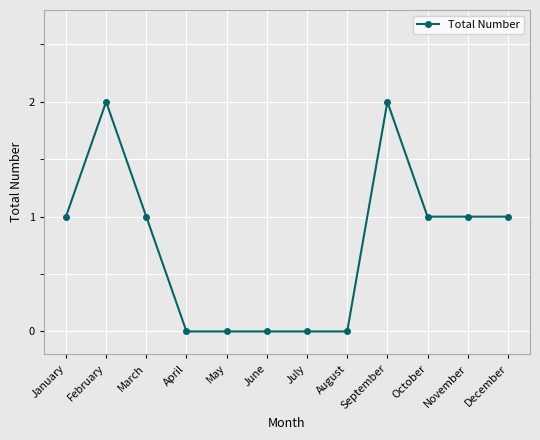

True or false: the data has more than 1 interior local peaks.

True